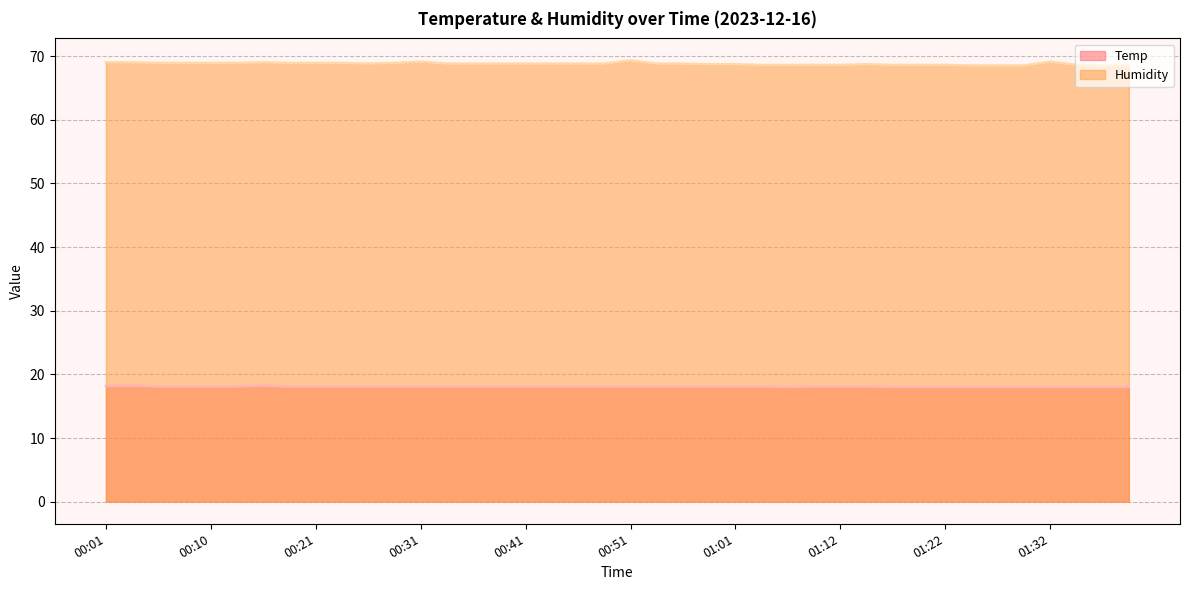

What is the total value across all series at 01:01?

86.8